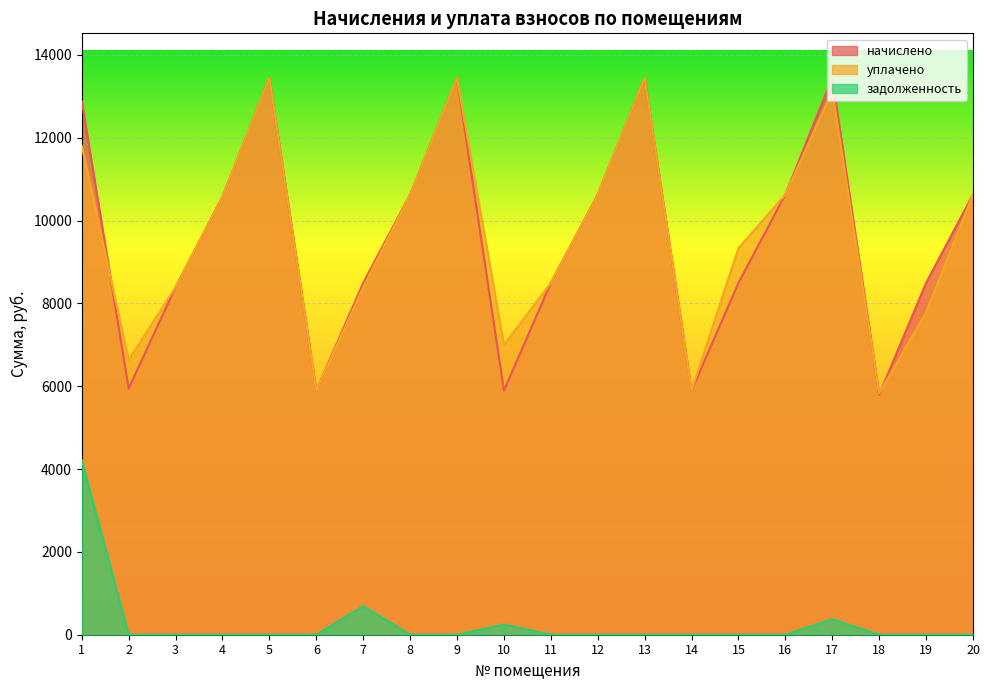

What is the value of the уплачено point at the 2nd from the left?

6634.3